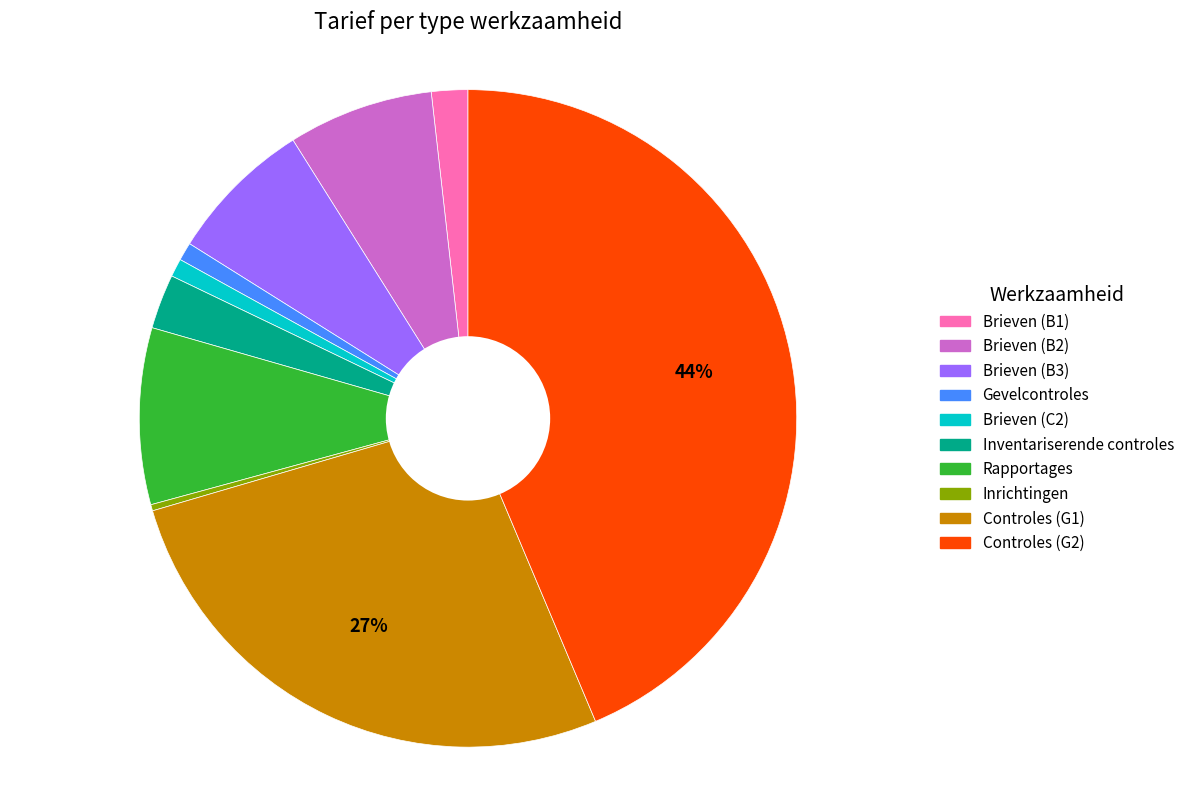

Between Rapportages and Brieven (B3), which is larger?

Rapportages